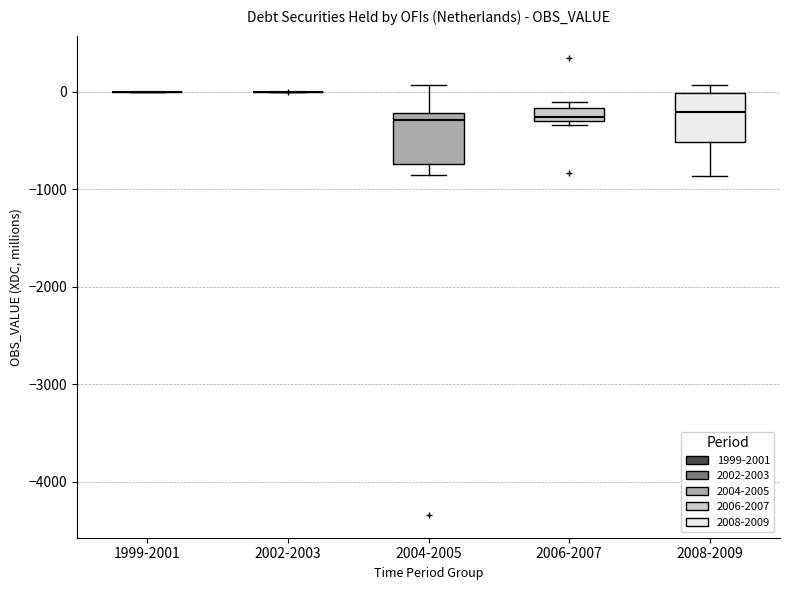

Where is the lower edge of the box for 2004-2005 on the y-axis? The values are not printed on the chart, so give them approximately, as read against the axis.

-700